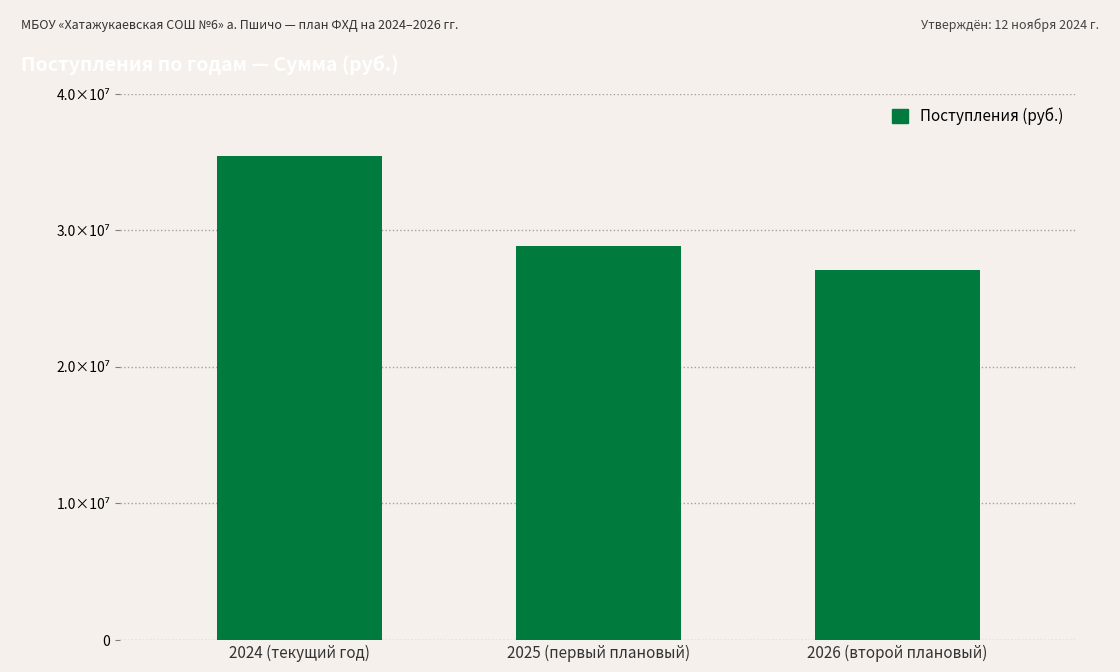

Which label corresponds to the smallest value in the chart?

2026 (второй плановый)